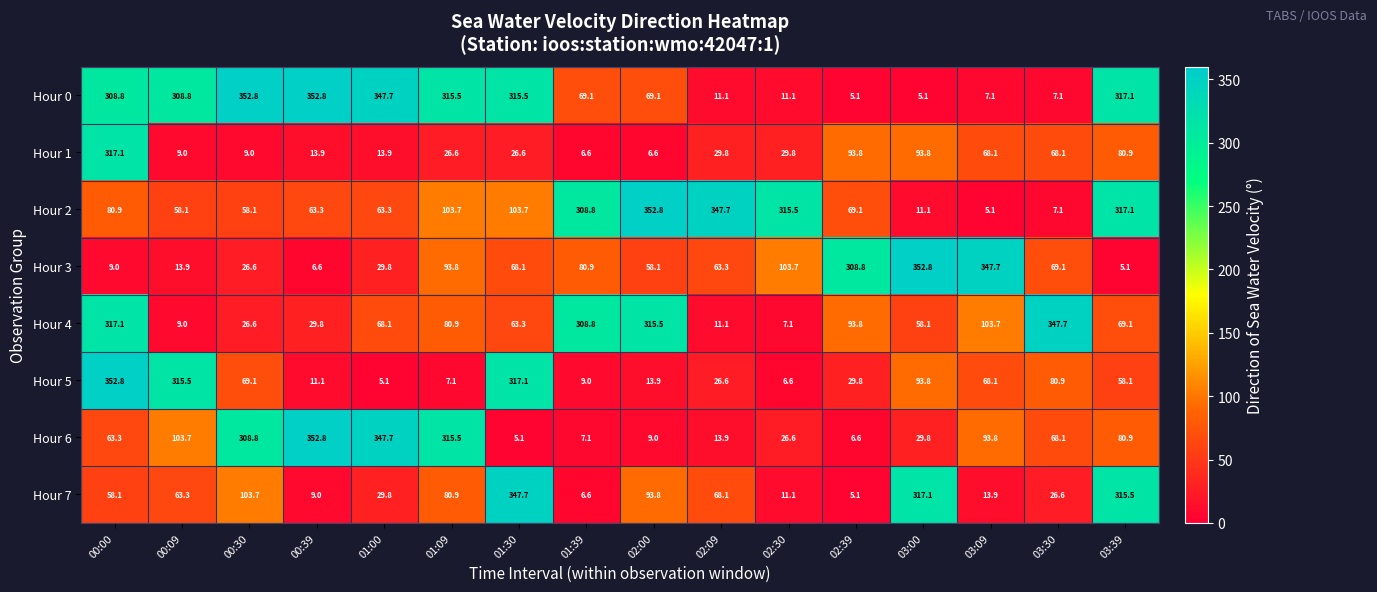

How many series are shown in this chart?

8